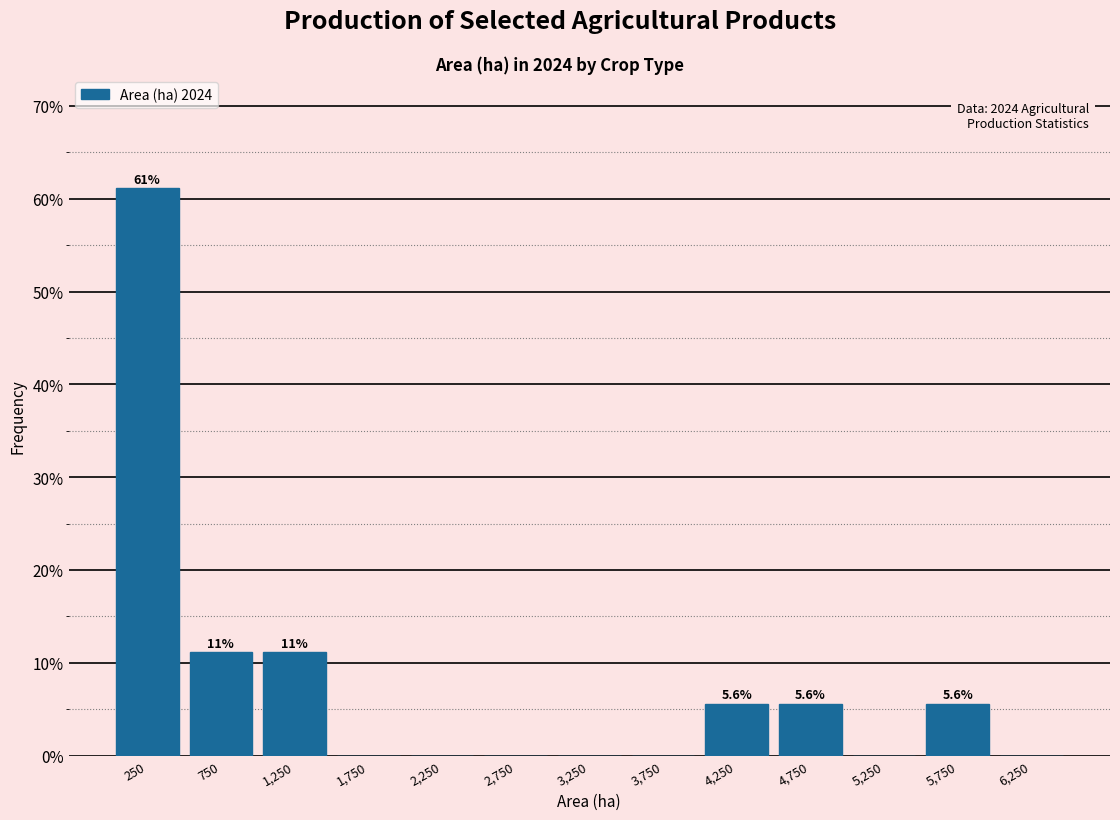

Over which range of the x-axis is the bar tallest?

0 to 500